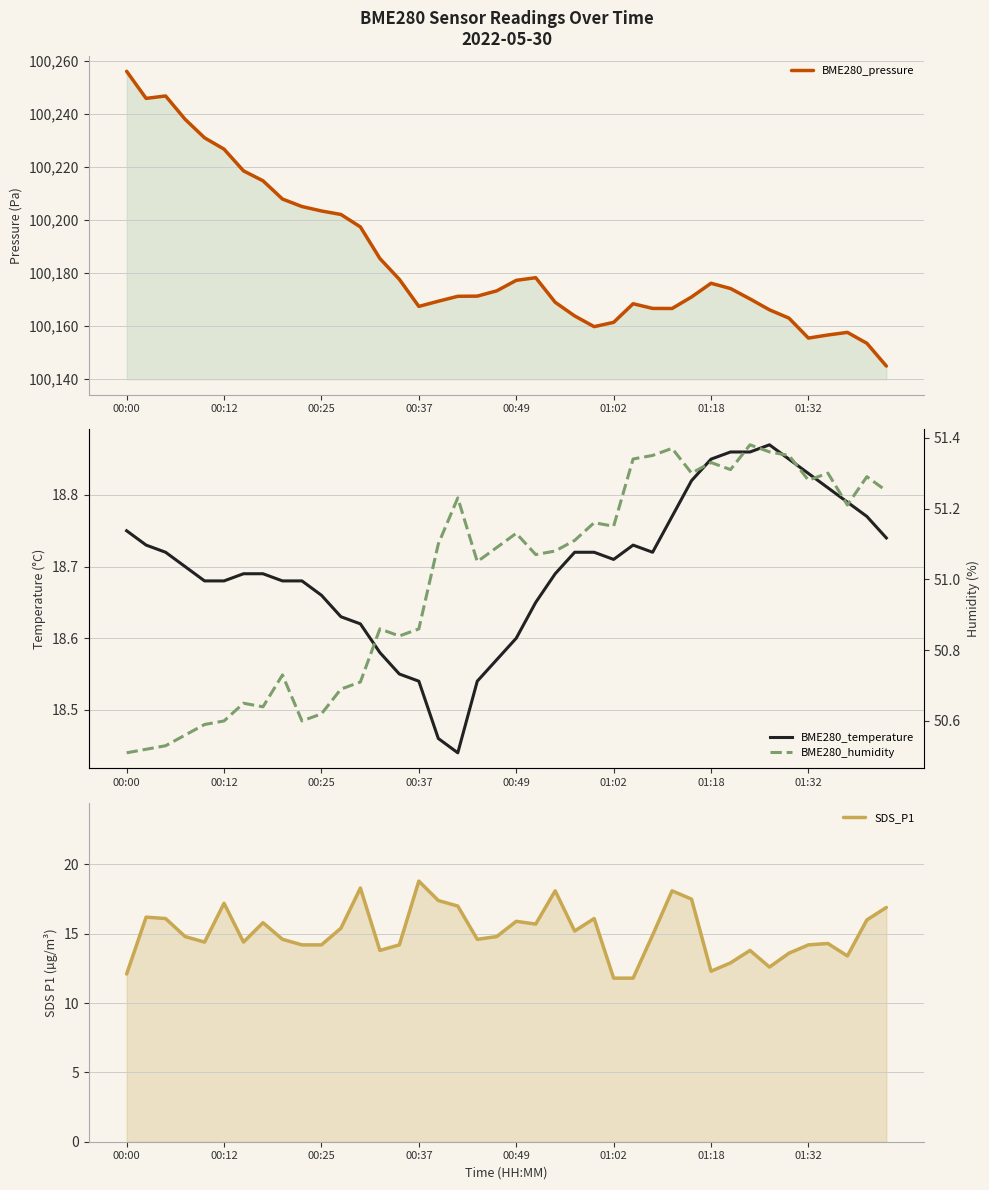

Which series has the largest range (max minus min)?

BME280_pressure